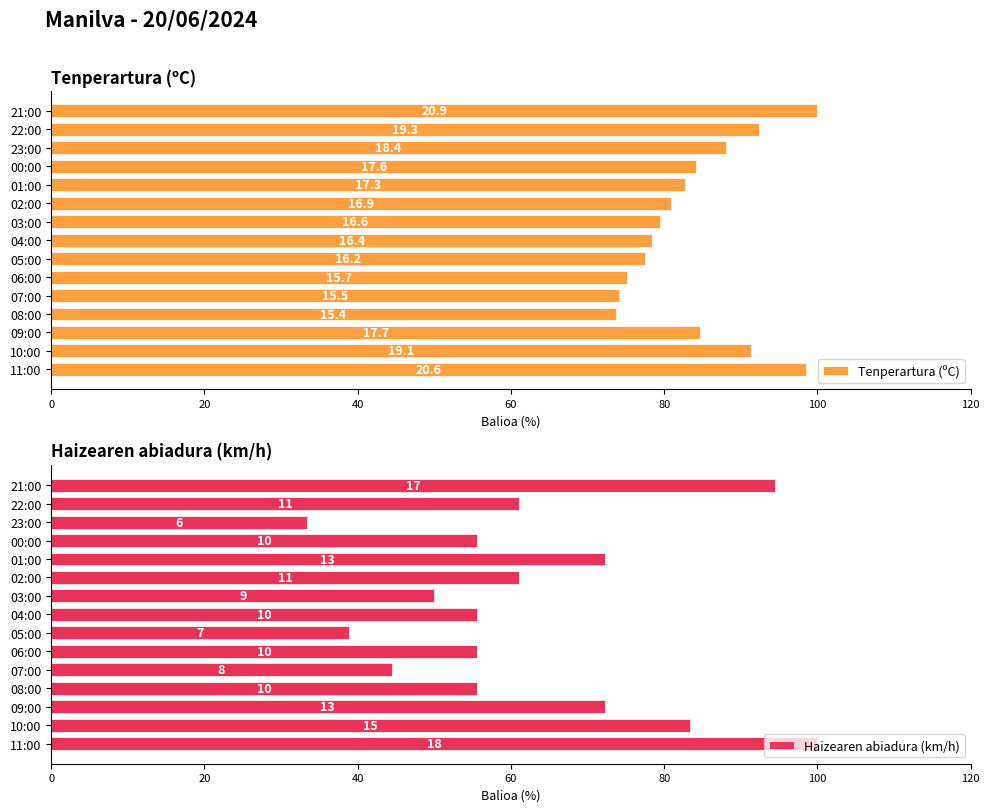

Reading right to left, transcribe all the data shown in this chart.

Tenperartura (ºC): 100.0	92.3	88.0	84.2	82.8	80.9	79.4	78.5	77.5	75.1	74.2	73.7	84.7	91.4	98.6
Haizearen abiadura (km/h): 94.4	61.1	33.3	55.6	72.2	61.1	50.0	55.6	38.9	55.6	44.4	55.6	72.2	83.3	100.0